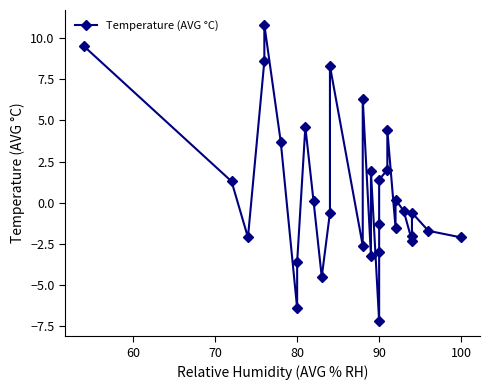

How many points are lower than both their immediate neighbors (excluding endpoints)?

8